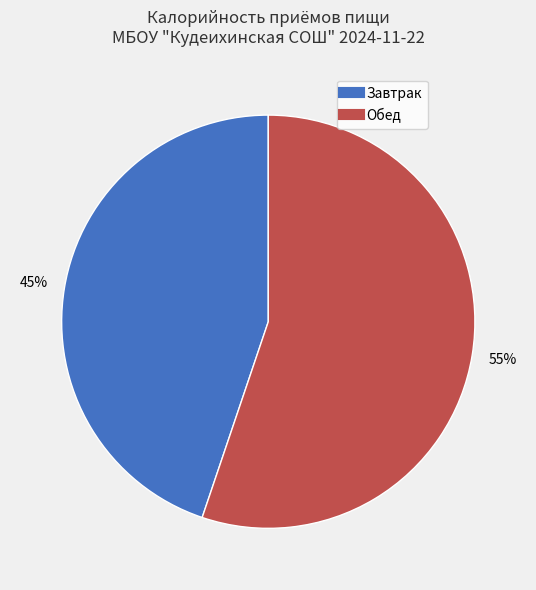

Count the number of slices in the pie.

2